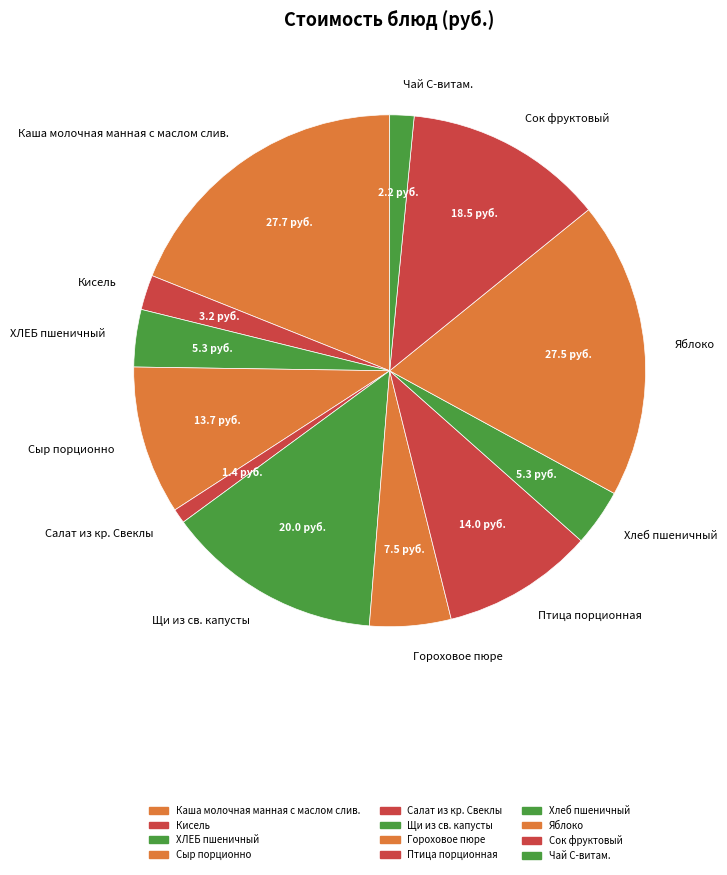

Do Хлеб пшеничный and Яблоко together represent more than half of the pie?

No